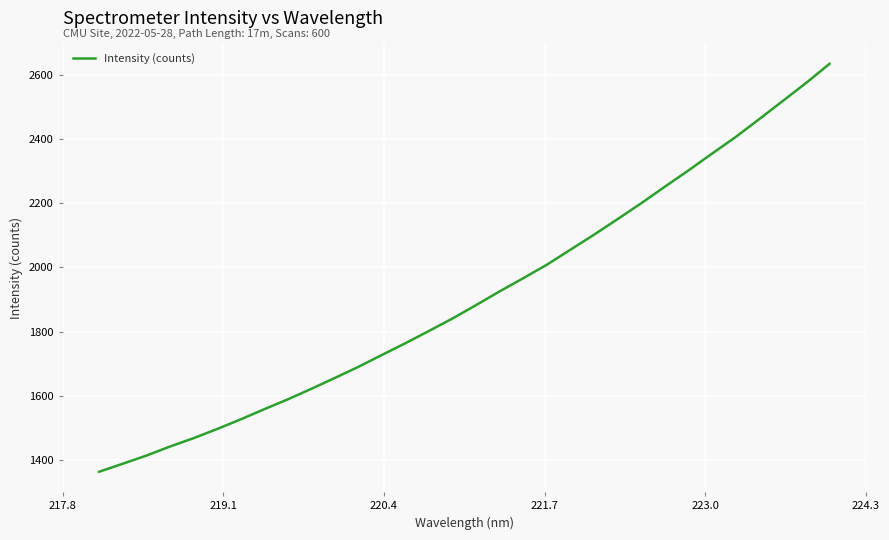

What is the sum of all values?

61143.6